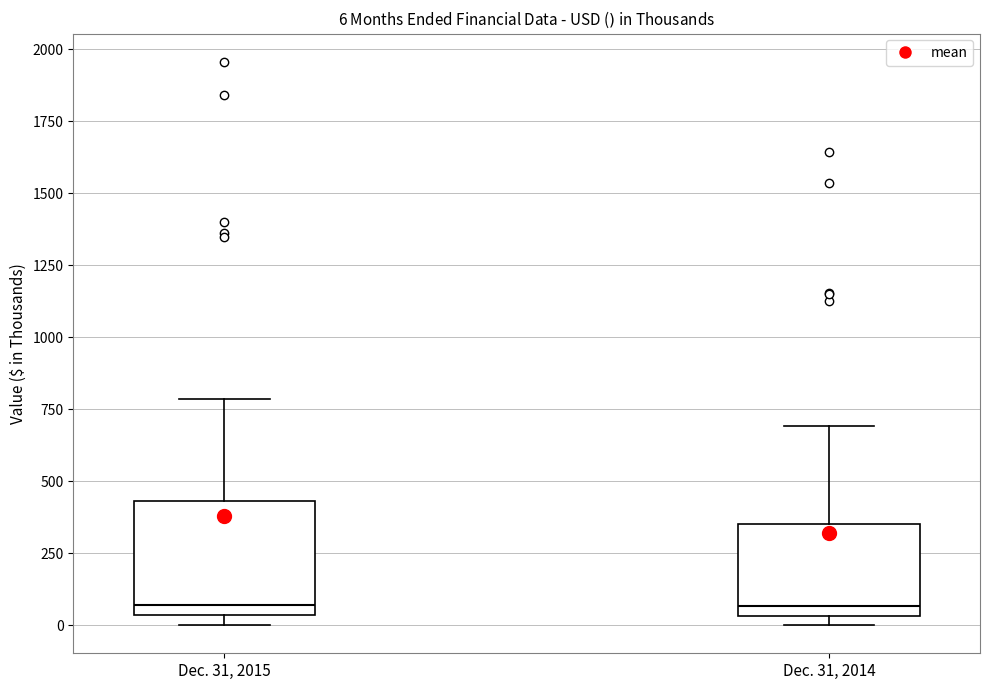

Which box is the tallest, from its lower edge to its upper edge?

Dec. 31, 2015